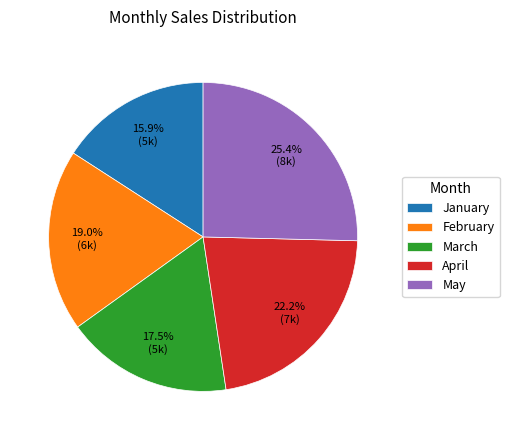

Is April the majority of the pie?

No